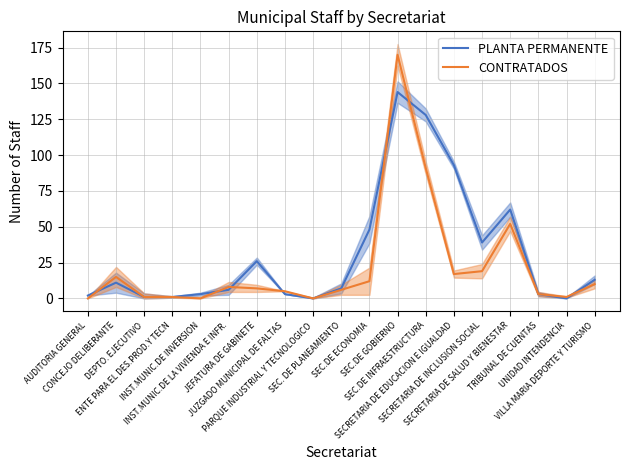

What are all the series names shown in the legend?

PLANTA PERMANENTE, CONTRATADOS